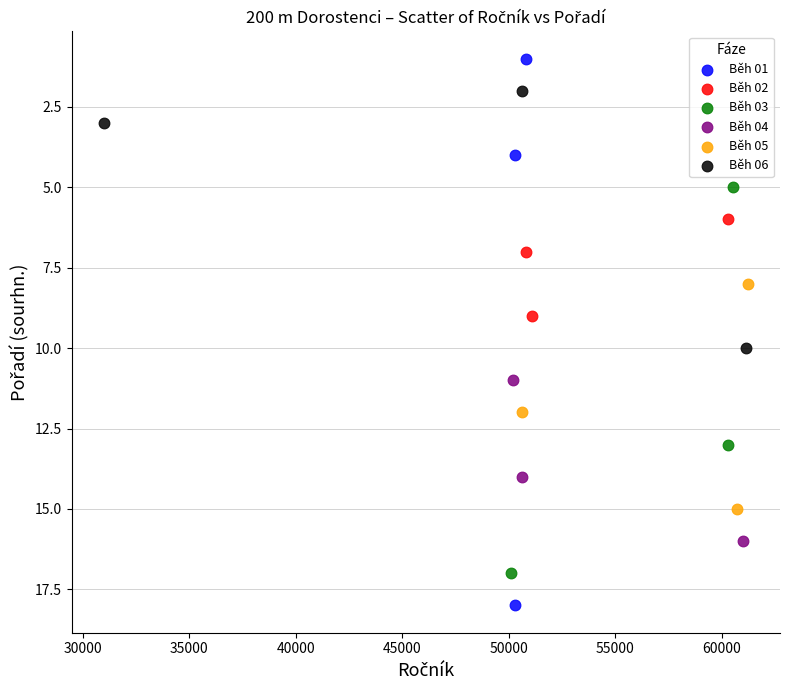

Which series has the widest spread of Y values?

Běh 01